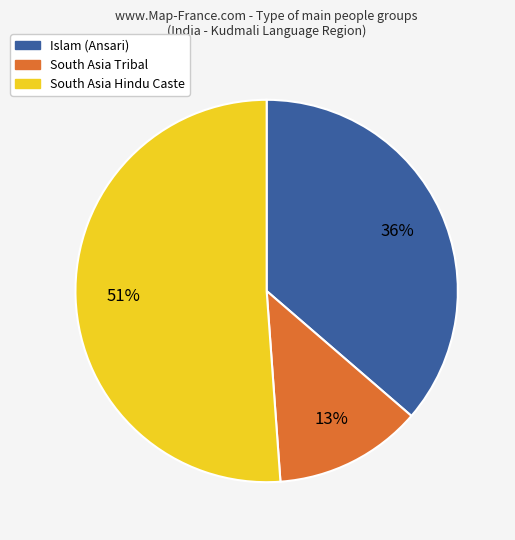

To the nearest percent, what portion does South Asia Hindu Caste represent?

51%